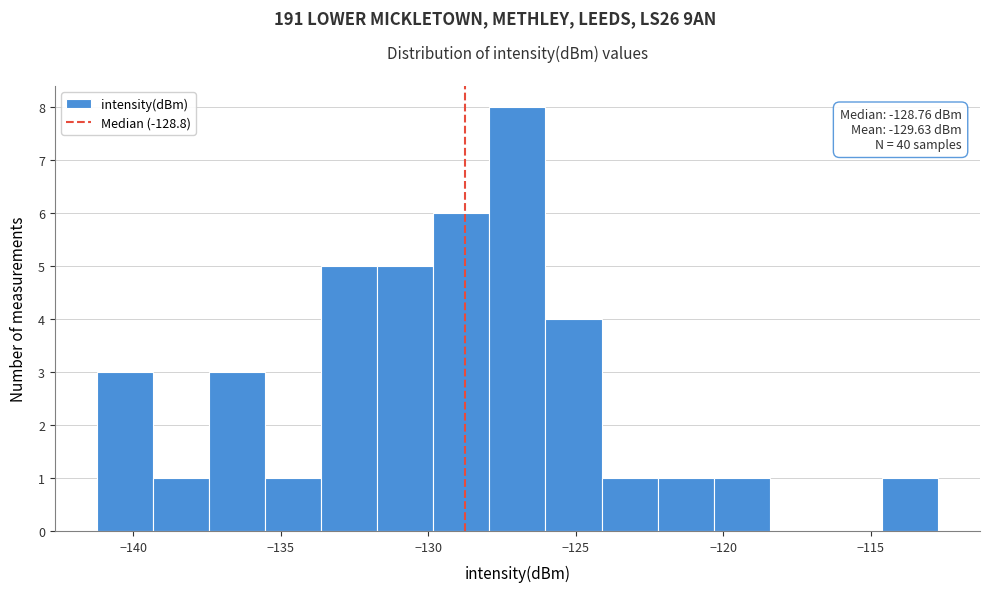

Read against the x-axis, roughly where is the centre of the tallest bar?

-127.0